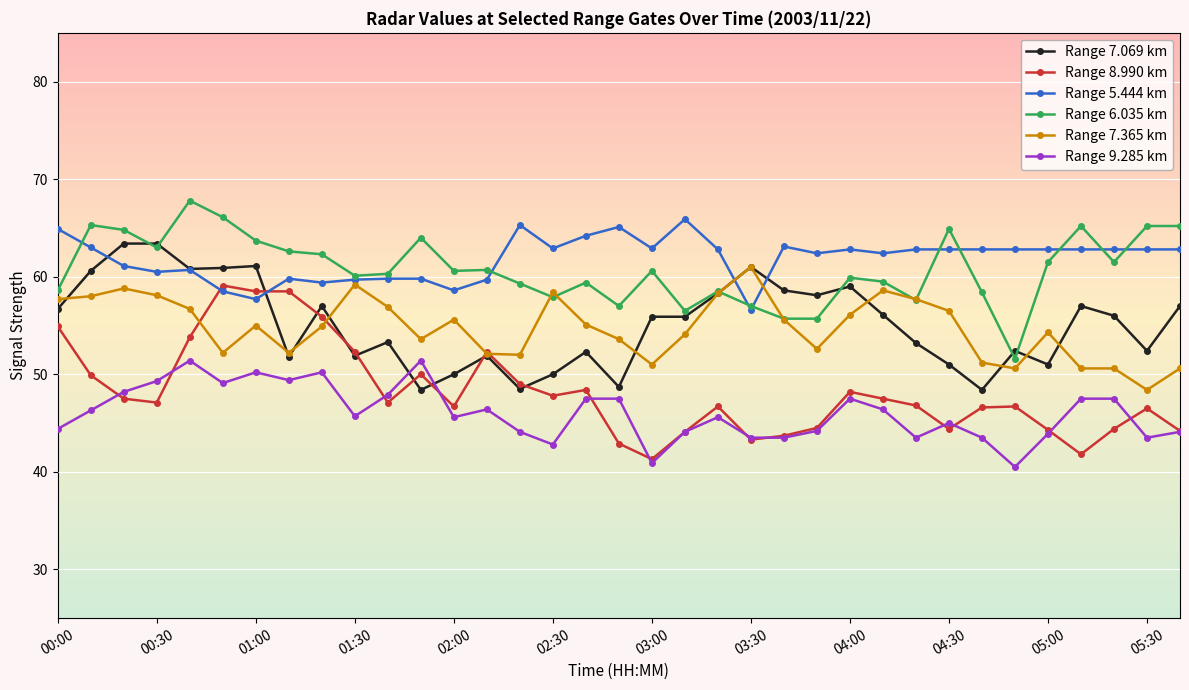

How many data points in Range 7.069 km are less than 55?

16